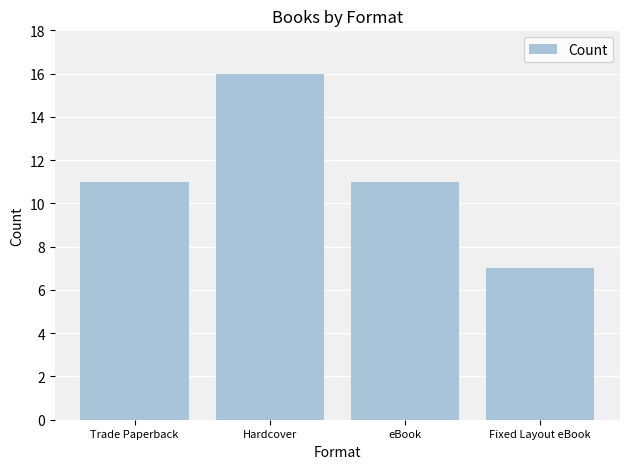

Does the chart contain stacked bars?

No